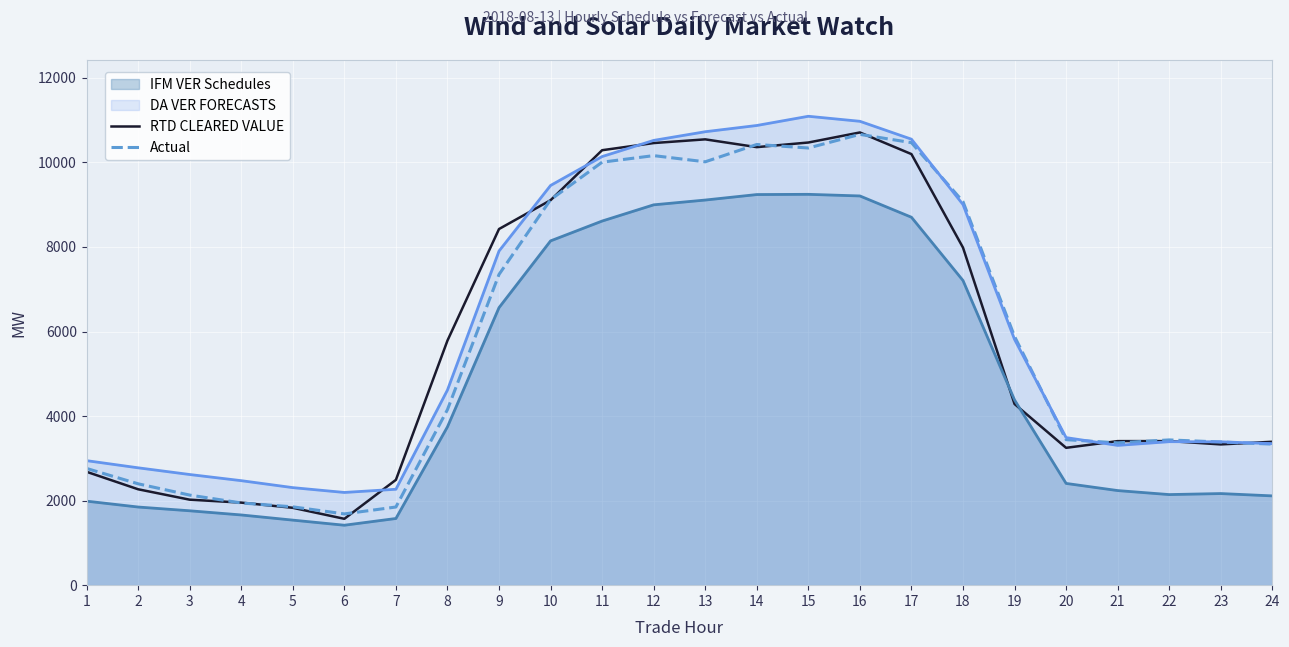

How many data points does each series have?

24